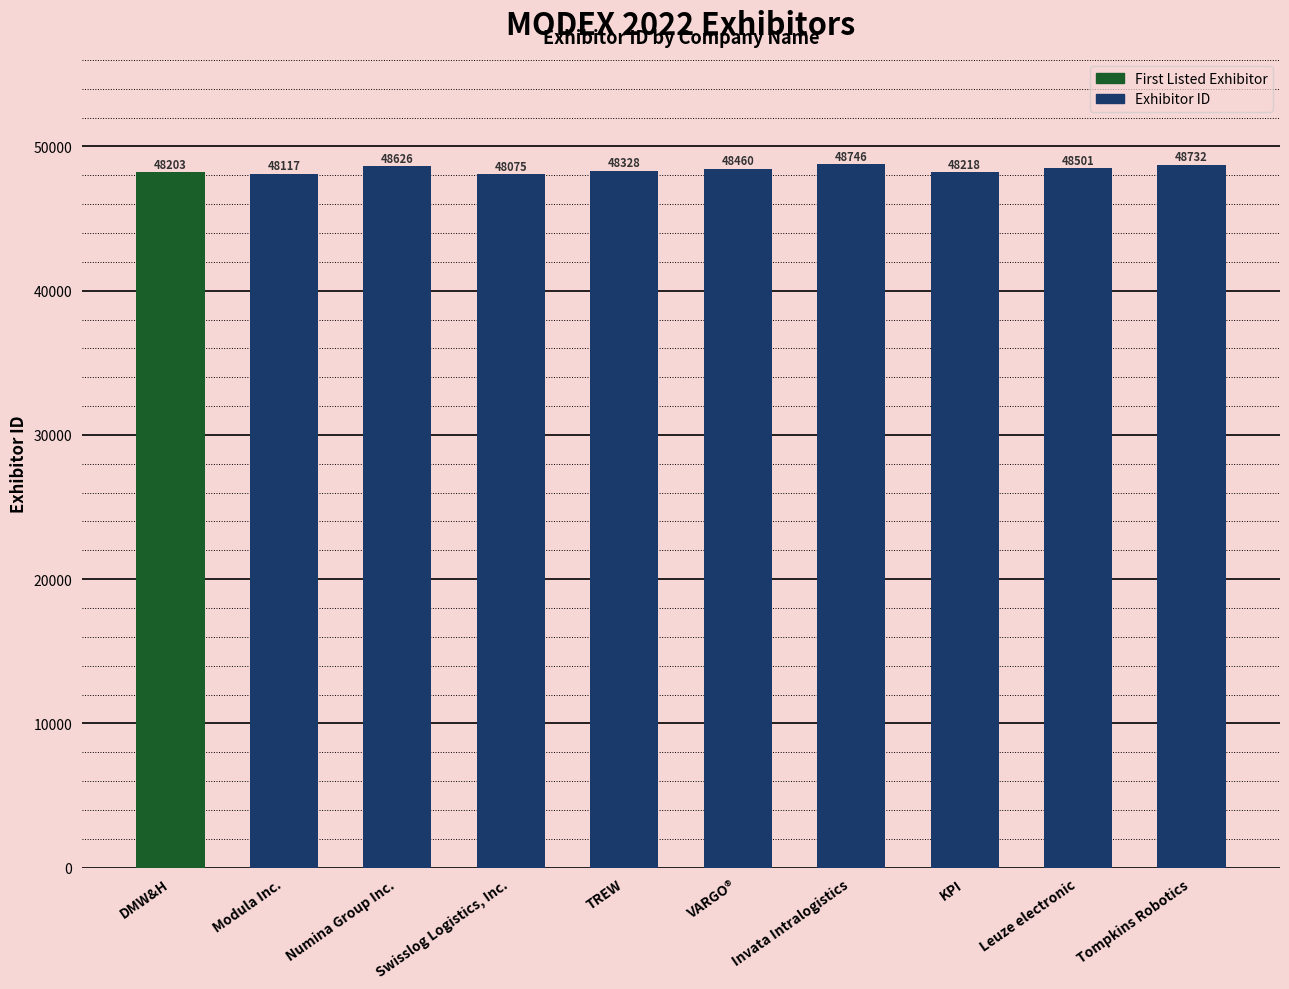

Reading left to right, transcribe all the data shown in this chart.

48203	48117	48626	48075	48328	48460	48746	48218	48501	48732